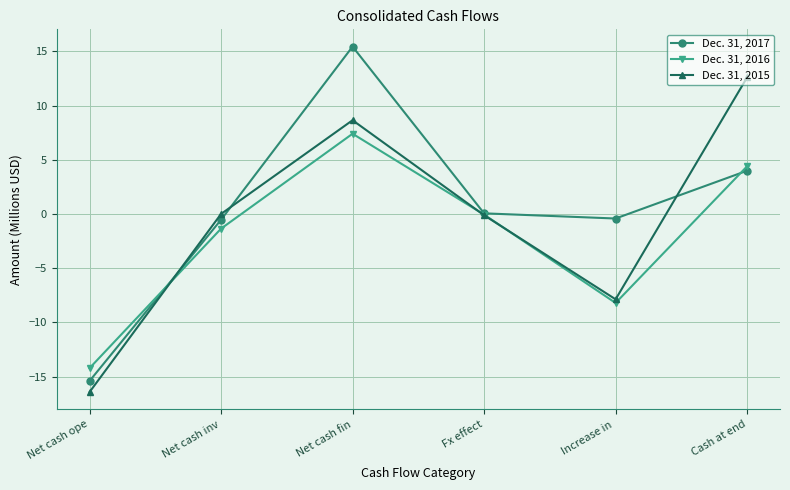

At which category does the chart reach its peak across all series?

Net cash fin